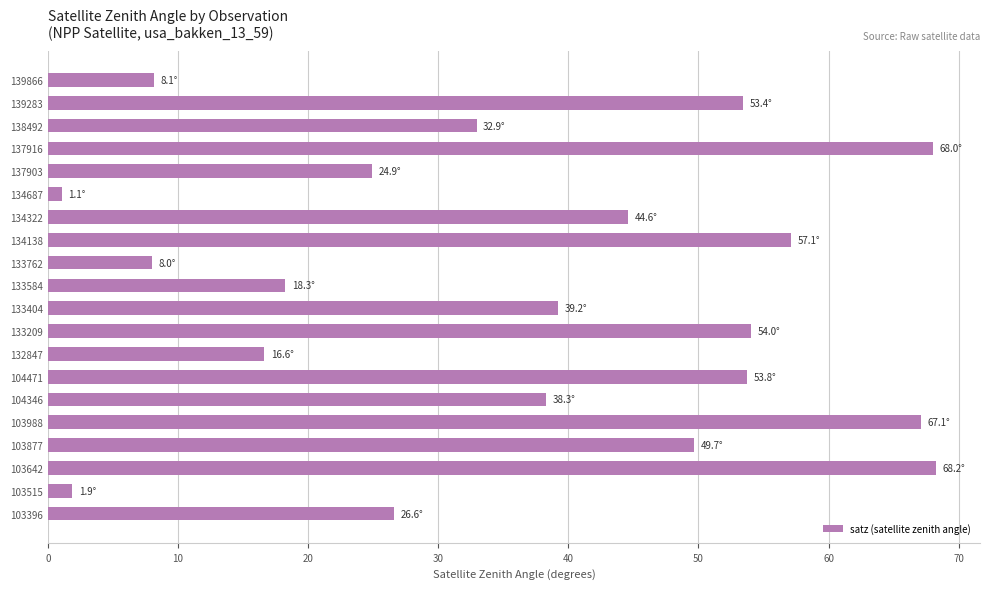

What is the average value?

36.6